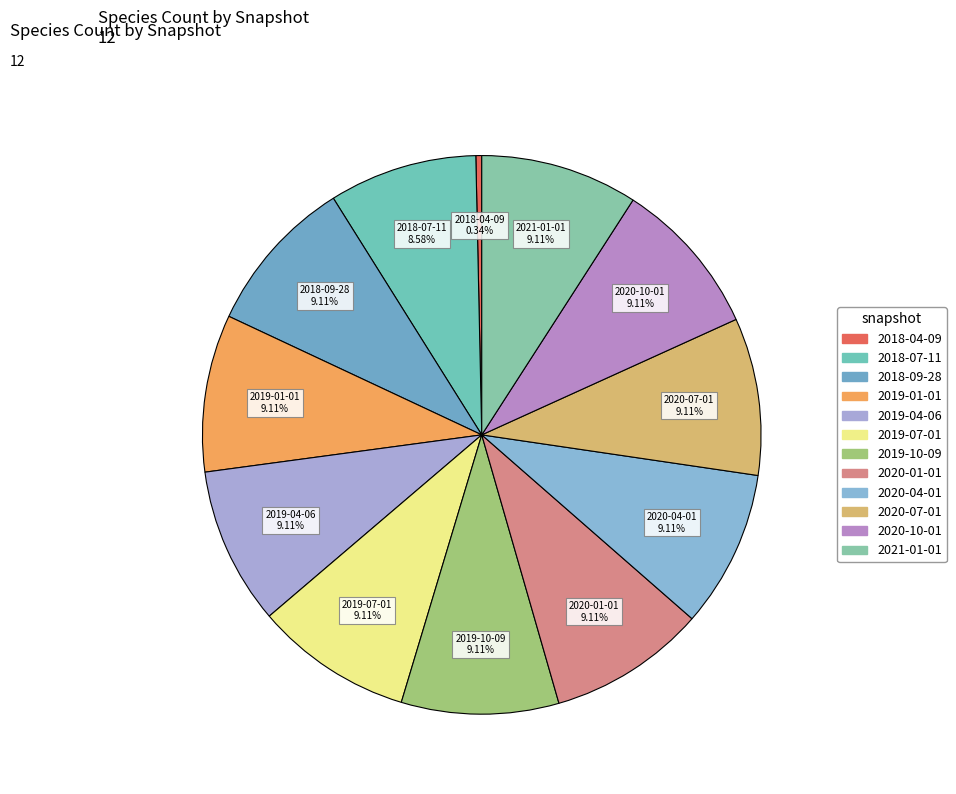

To the nearest percent, what percentage of the pie is 2020-10-01?

9%